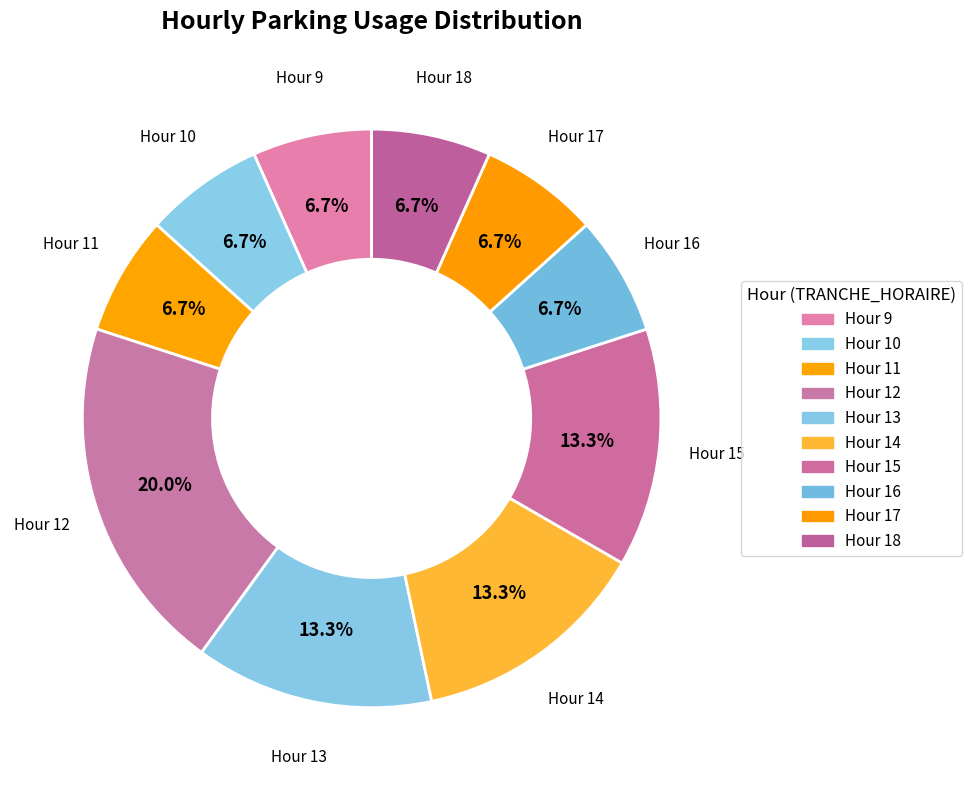

Combined, what portion of the pie is Hour 12 and Hour 18?

26.7%